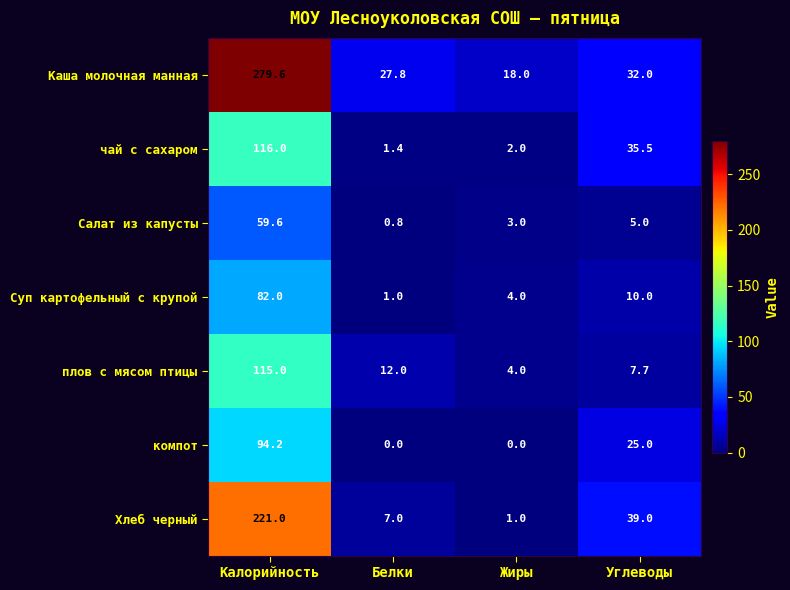

What is the difference between the maximum and minimum values in the плов с мясом птицы series?

111.0